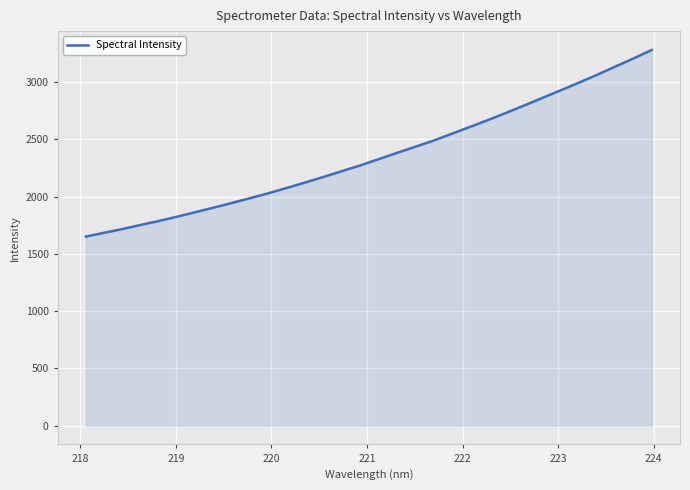

What is the maximum value shown in the chart?

3280.8